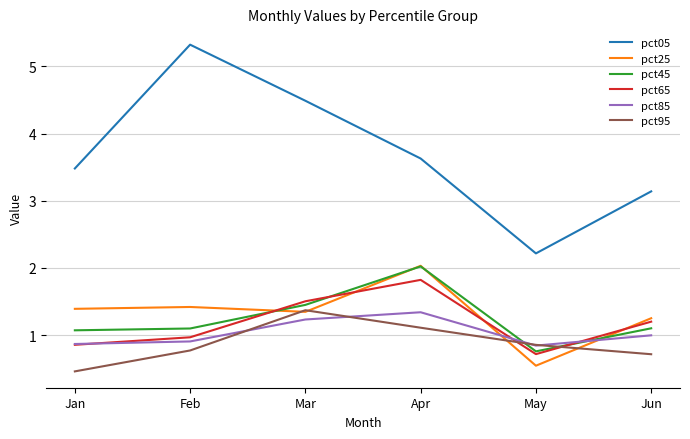

Reading left to right, transcribe all the data shown in this chart.

pct05: 3.5	5.3	4.5	3.6	2.2	3.1
pct25: 1.4	1.4	1.3	2.0	0.5	1.3
pct45: 1.1	1.1	1.4	2.0	0.8	1.1
pct65: 0.9	1.0	1.5	1.8	0.7	1.2
pct85: 0.9	0.9	1.2	1.3	0.8	1.0
pct95: 0.5	0.8	1.4	1.1	0.9	0.7